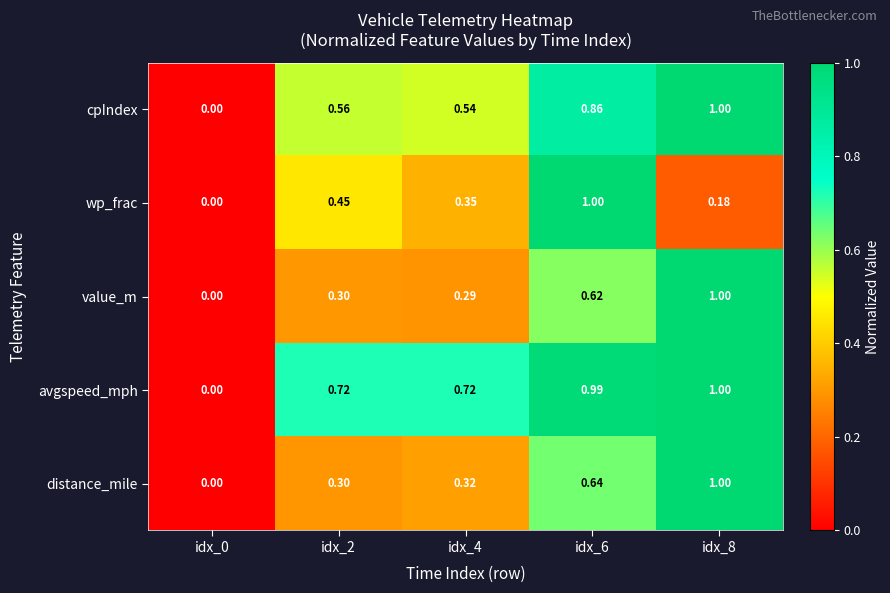

Which series has the largest total across all categories?

avgspeed_mph